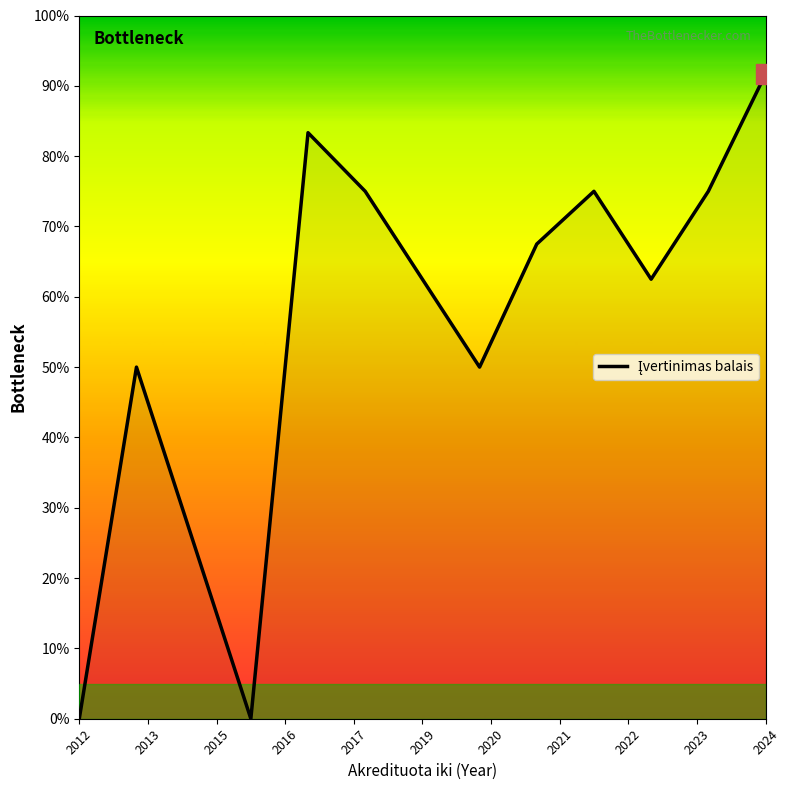

What is the difference between the maximum and minimum values?

91.7